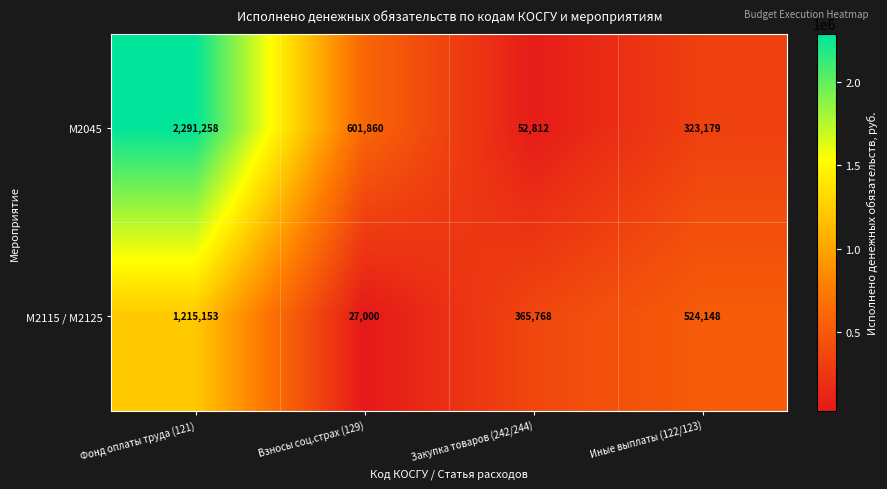

Reading left to right, list all the values displayed in this chart.

М2045: 2291258	601860	52812	323179
М2115 / М2125: 1215153	27000	365768	524148